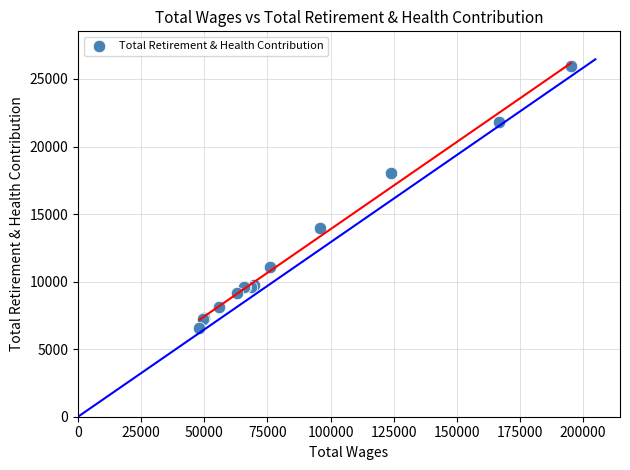

What Y value in the scatter plot is closest to 16241?

18074